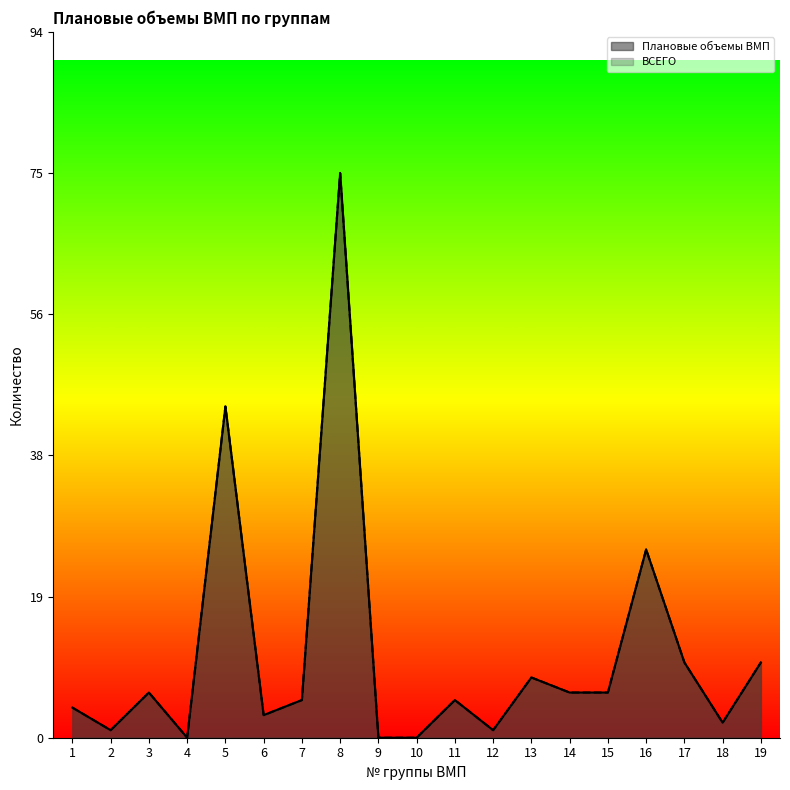

True or false: ВСЕГО and Плановые объемы ВМП cross at least once.

False